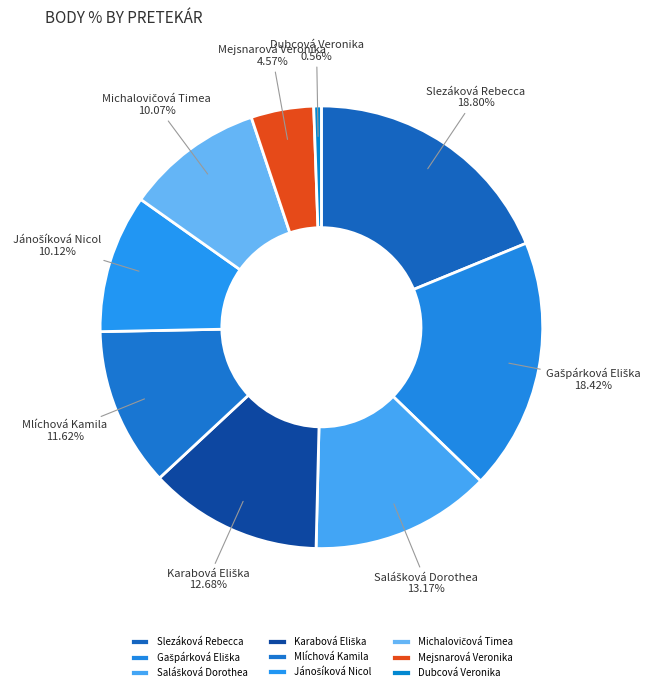

Which category has the smallest portion of the pie?

Dubcová Veronika